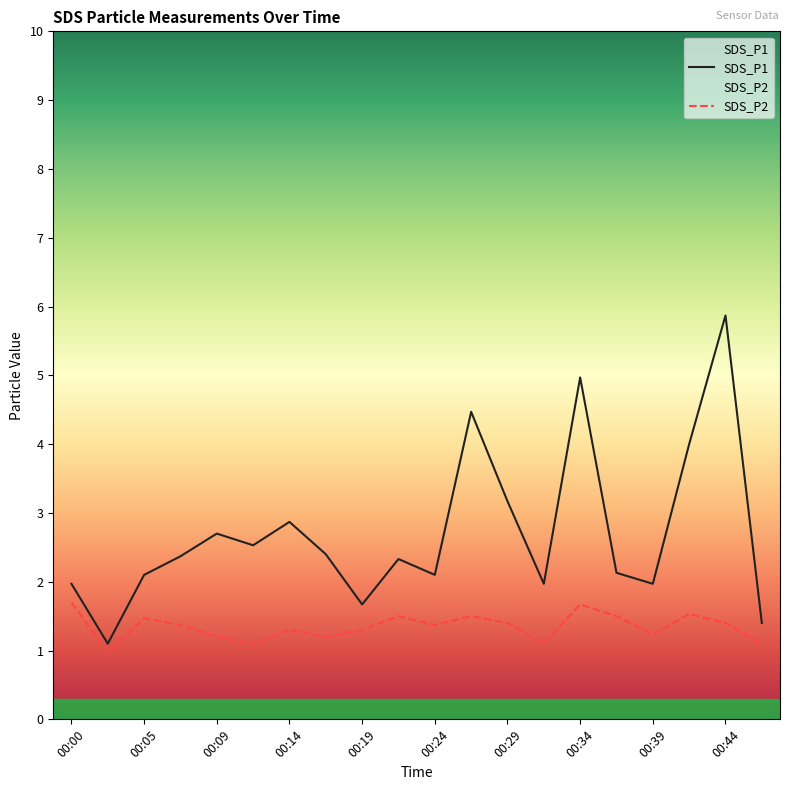

Which series has the largest total across all categories?

SDS_P1